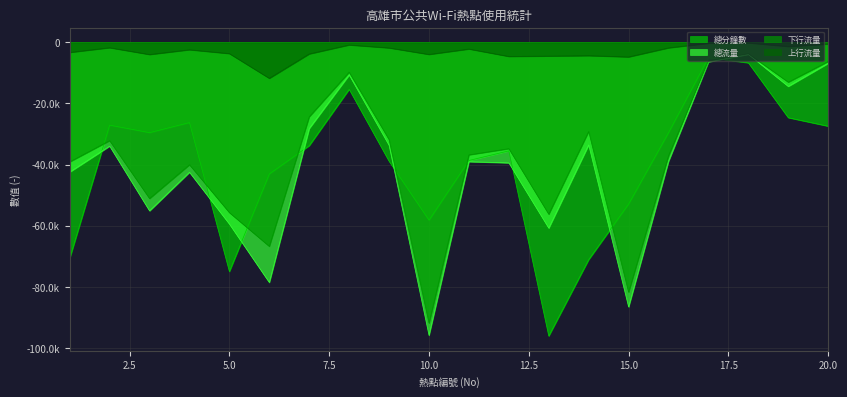

How many values in the 總流量 series exceed -38960?

9